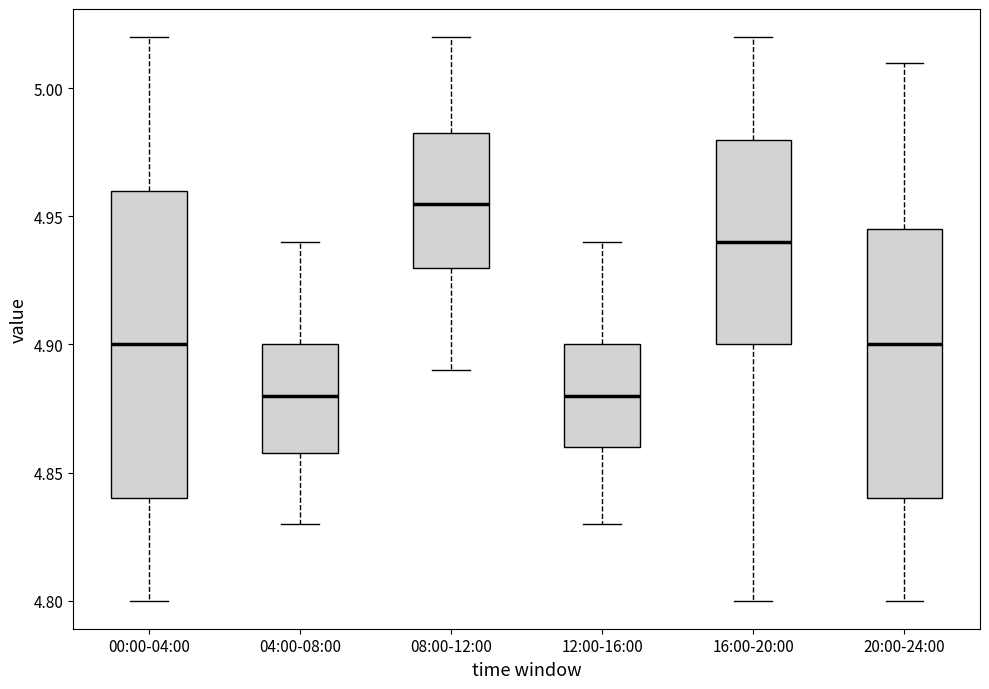

Which box's median line is the highest?

08:00-12:00